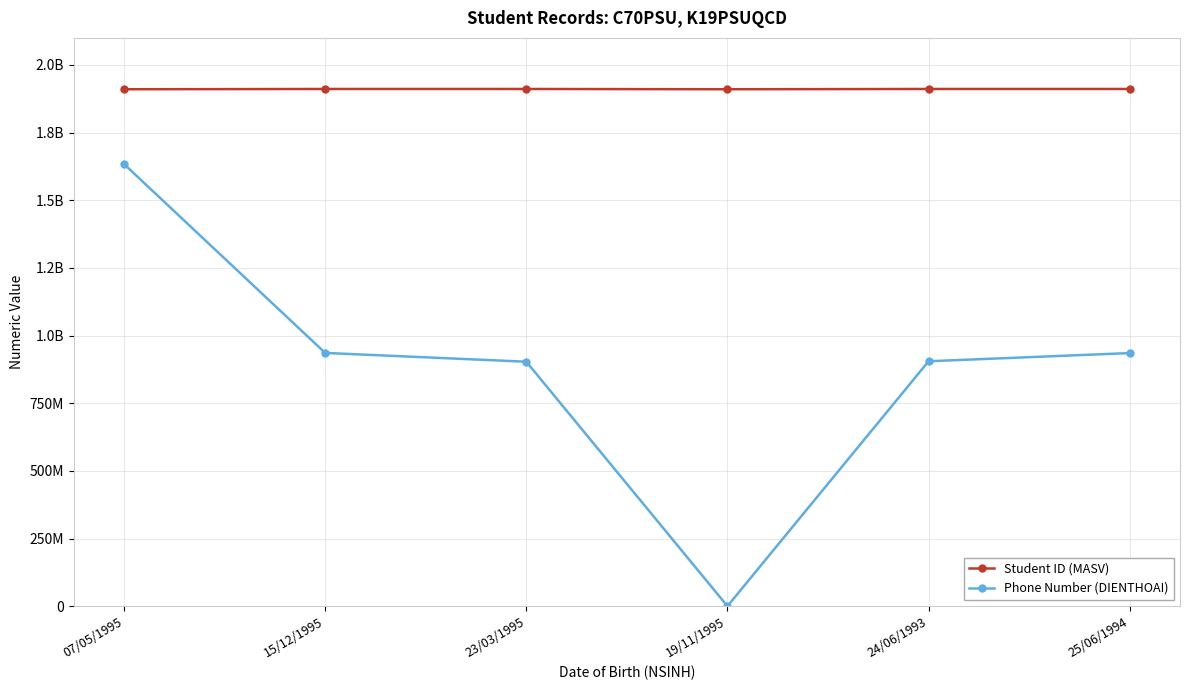

What value does the Student ID (MASV) series have at 15/12/1995, to the nearest 50?

1911227400